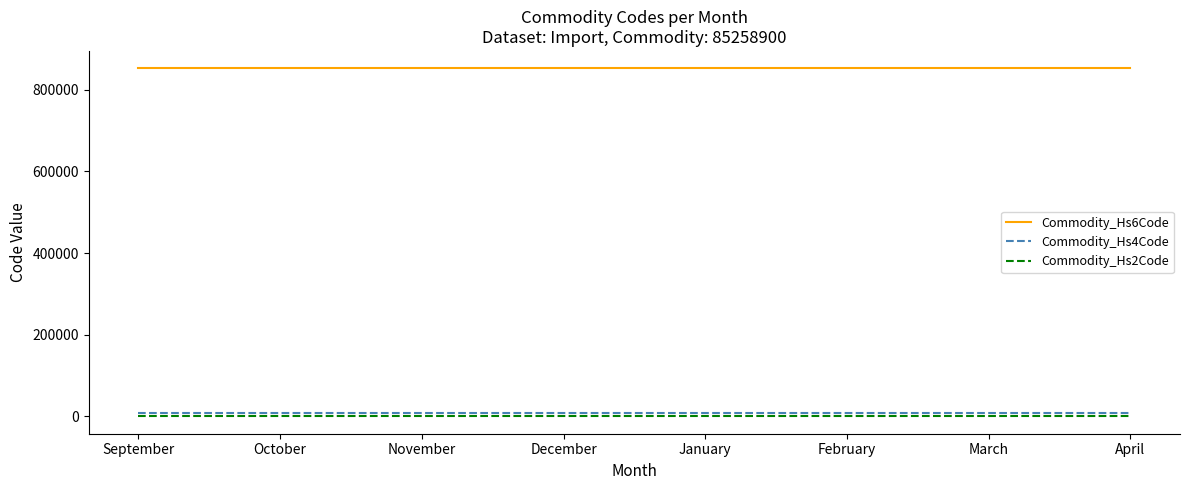

What are all the series names shown in the legend?

Commodity_Hs6Code, Commodity_Hs4Code, Commodity_Hs2Code